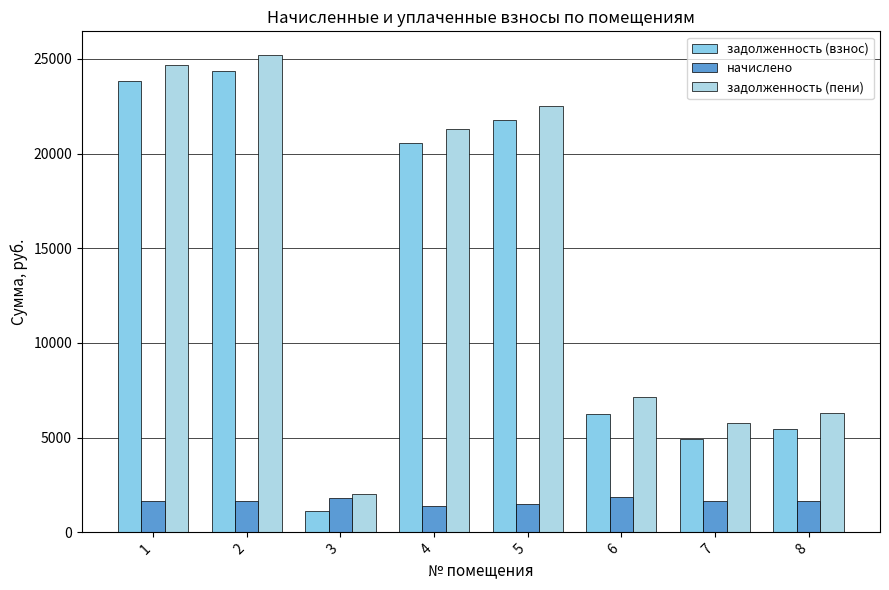

At which category does the chart reach its peak across all series?

2